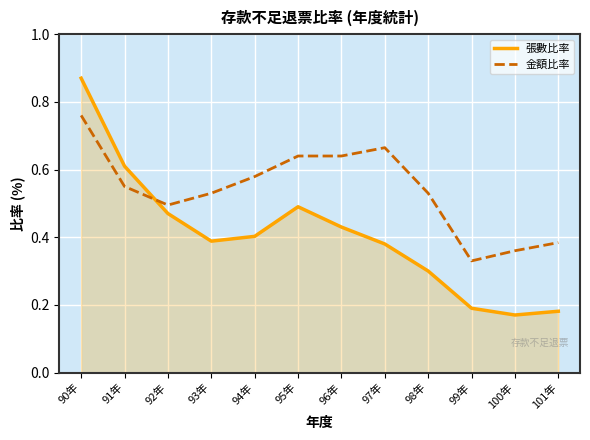

How many interior local valleys does the 張數比率 series have?

2